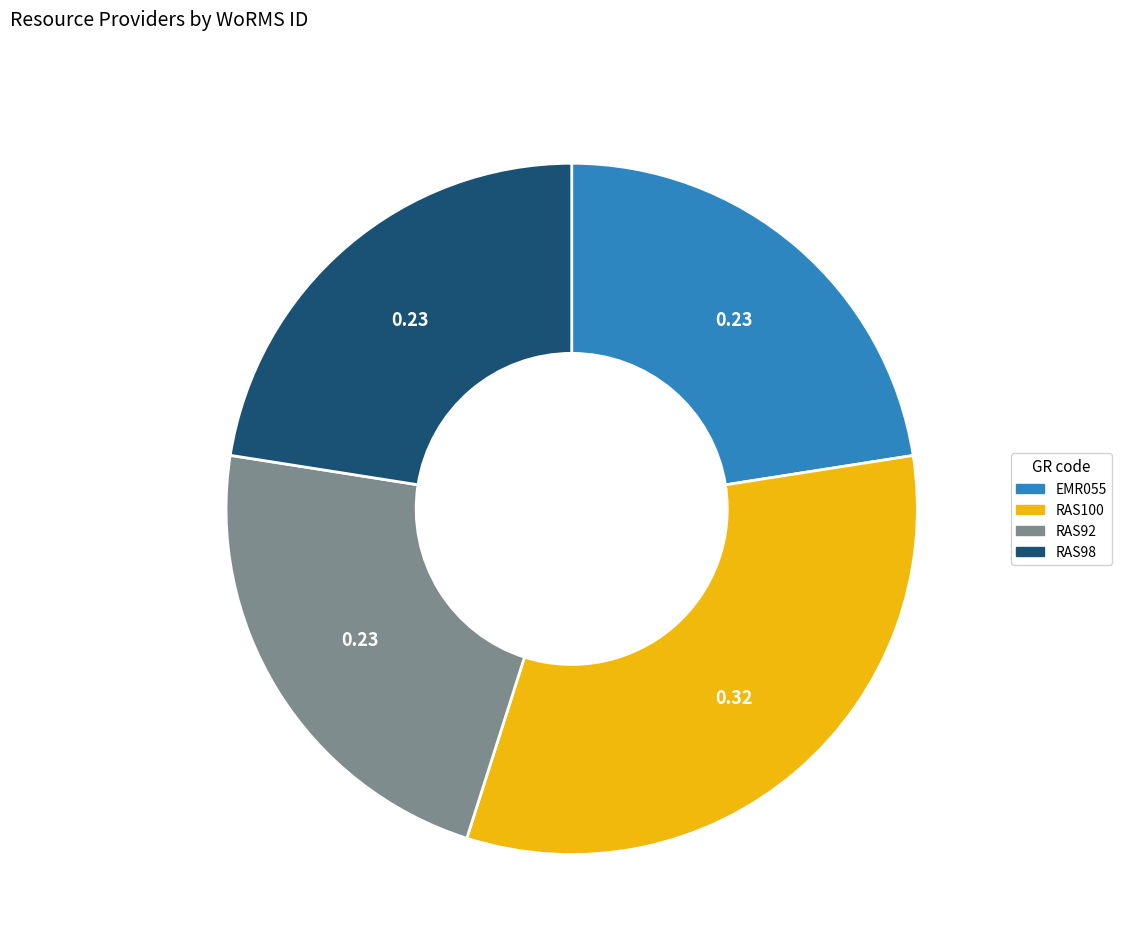

Between EMR055 and RAS100, which is larger?

RAS100